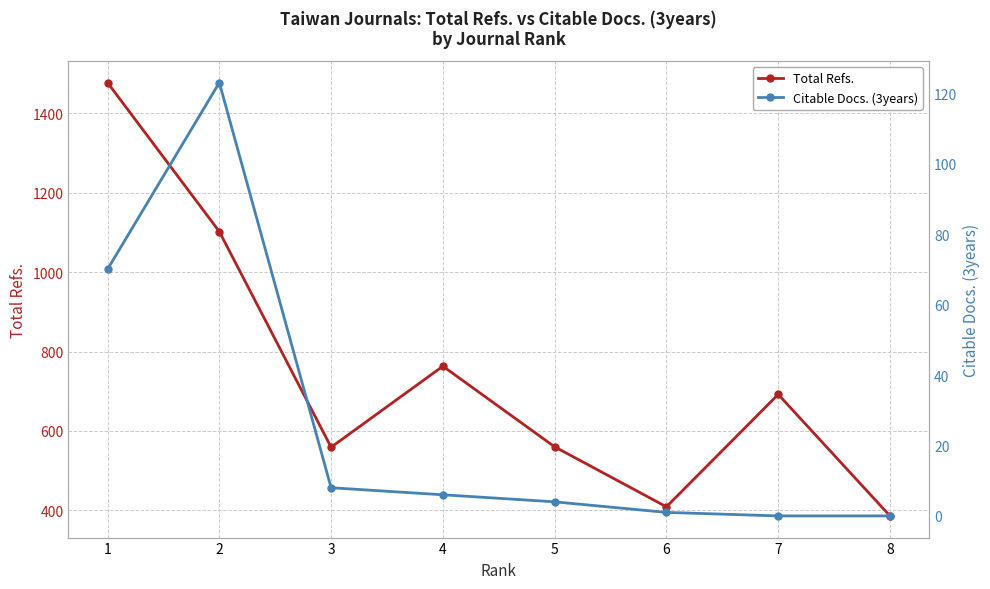

Which series has the widest spread of values?

Total Refs.